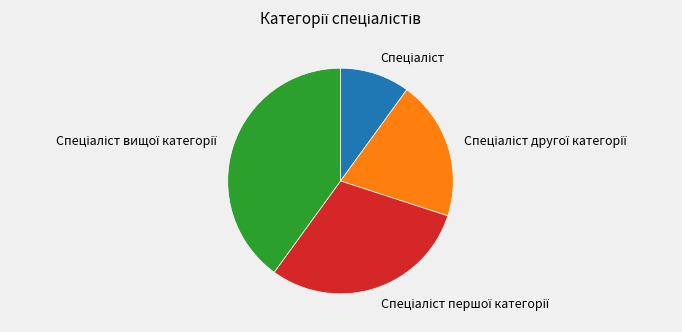

Is there any slice that represents more than half of the pie?

No